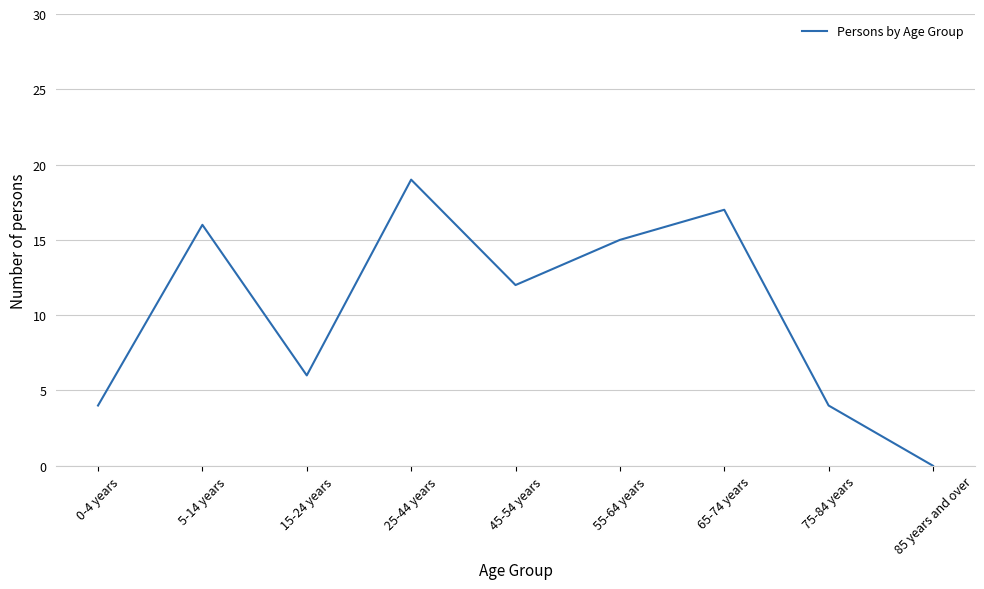

Is it true that the value at 85 years and over is 0?

True